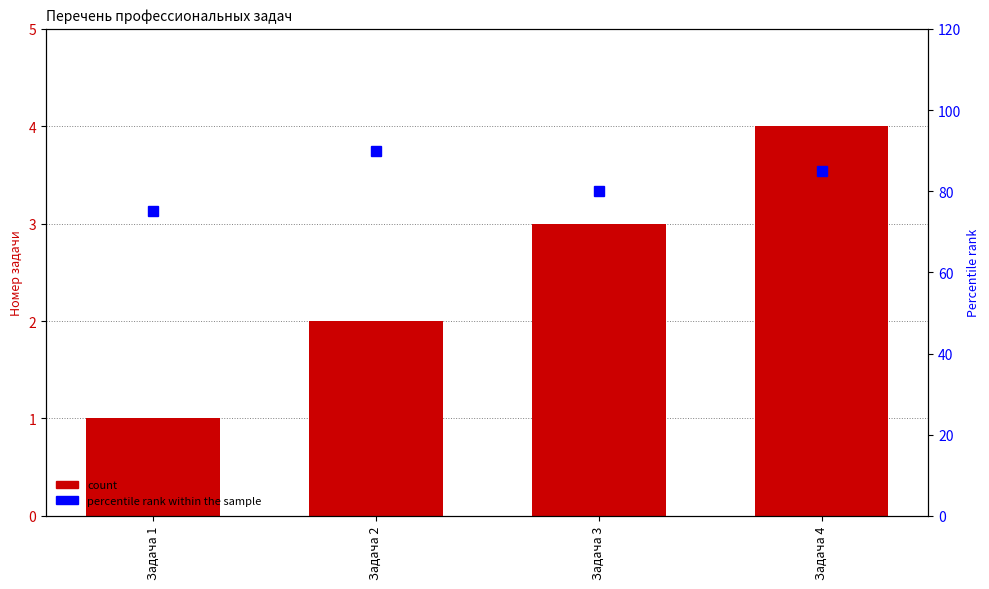

Reading left to right, transcribe all the data shown in this chart.

count: 1	2	3	4
percentile rank within the sample: 75	90	80	85